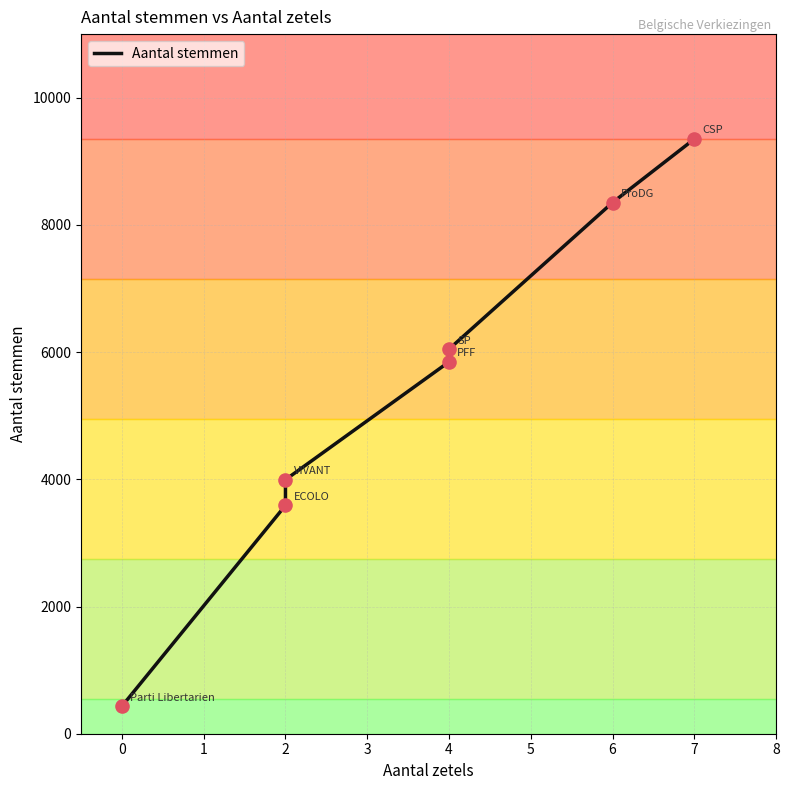

Which has a higher value, 7 or 2?

7